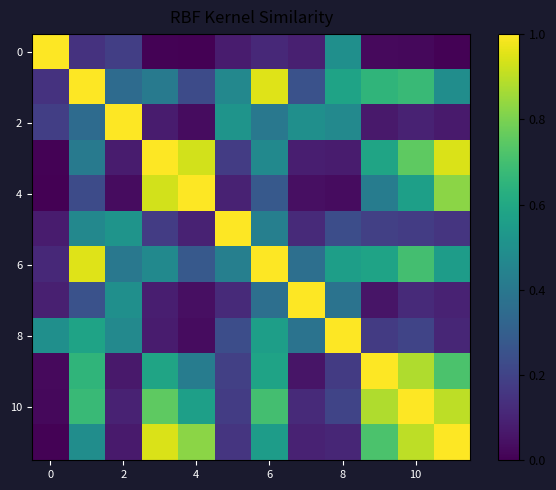

How many data points does each series have?

12